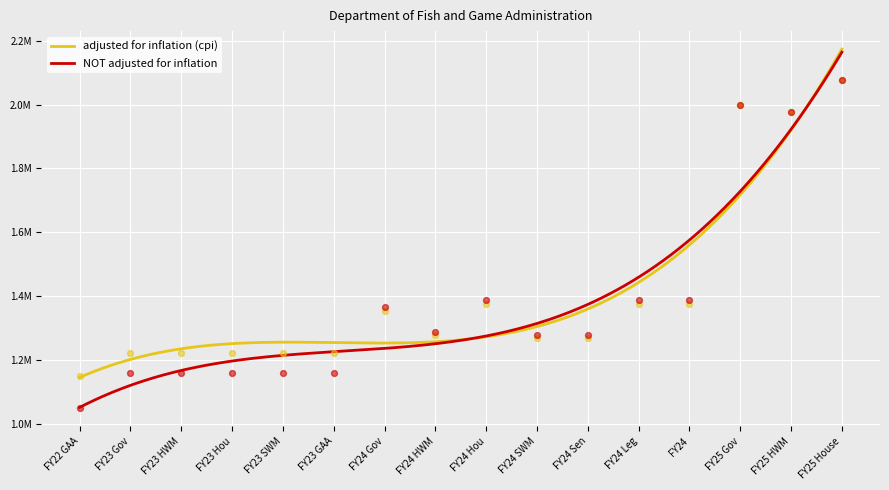

Which series reaches the minimum Y coordinate?

NOT adjusted for inflation